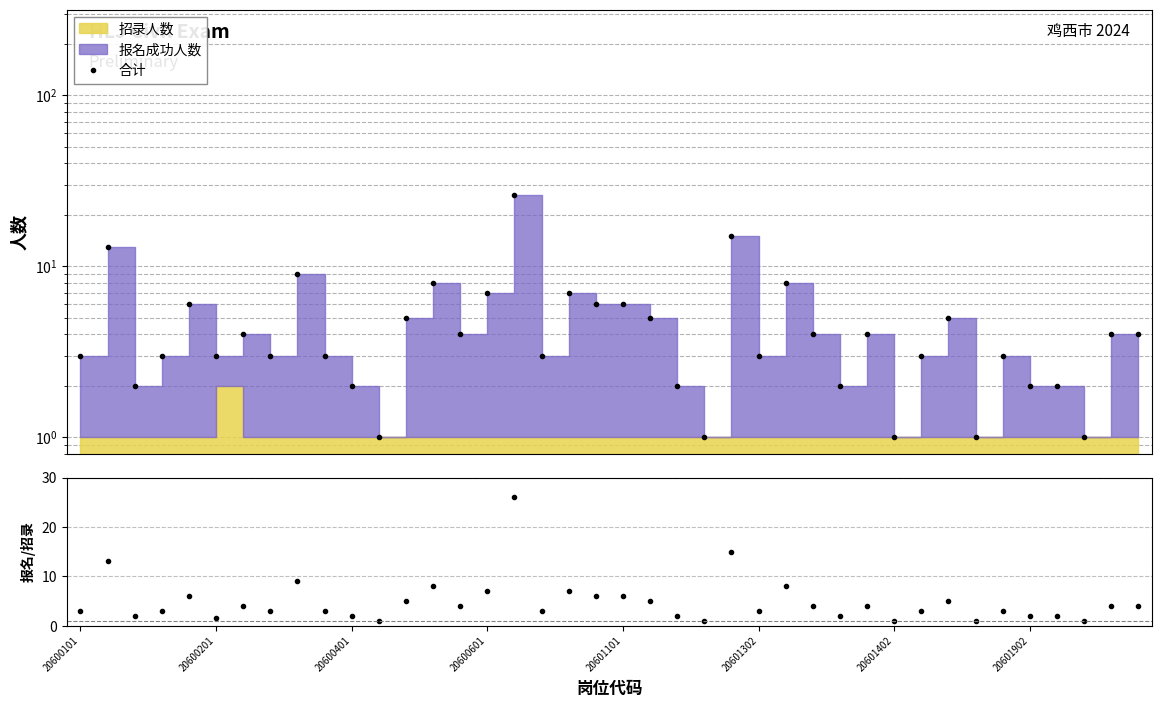

Reading left to right, transcribe all the data shown in this chart.

合计: 3.0	13.0	2.0	3.0	6.0	3.0	4.0	3.0	9.0	3.0	2.0	1.0	5.0	8.0	4.0	7.0	26.0	3.0	7.0	6.0	6.0	5.0	2.0	1.0	15.0	3.0	8.0	4.0	2.0	4.0	1.0	3.0	5.0	1.0	3.0	2.0	2.0	1.0	4.0	4.0
报名/招录: 3.0	13.0	2.0	3.0	6.0	1.5	4.0	3.0	9.0	3.0	2.0	1.0	5.0	8.0	4.0	7.0	26.0	3.0	7.0	6.0	6.0	5.0	2.0	1.0	15.0	3.0	8.0	4.0	2.0	4.0	1.0	3.0	5.0	1.0	3.0	2.0	2.0	1.0	4.0	4.0